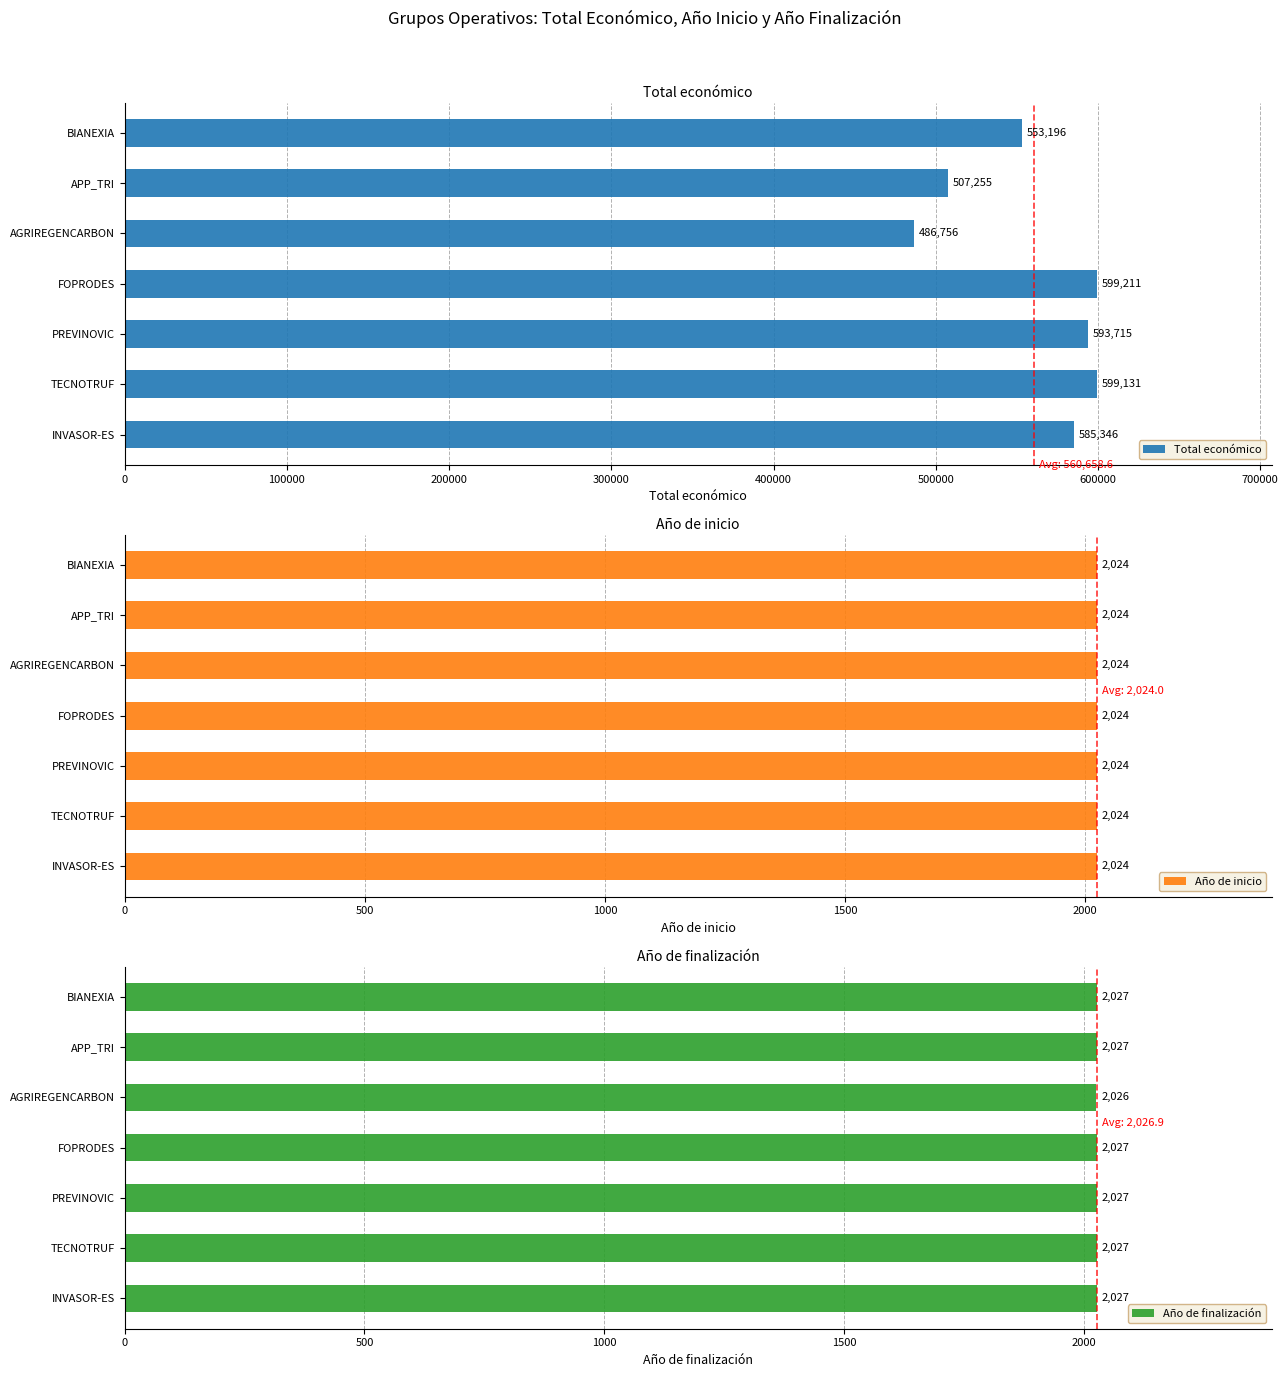

What is the value of the Total económico bar at the 1st from the left?

585346.0